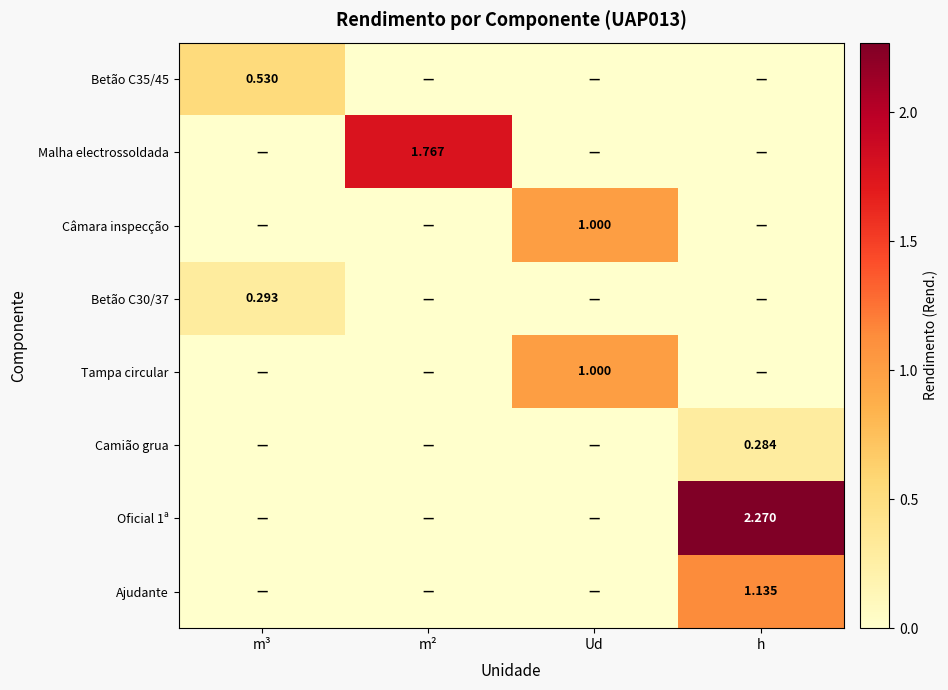

At Ud, list the series in order from largest to smallest.

Câmara inspecção, Tampa circular, Betão C35/45, Malha electrossoldada, Betão C30/37, Camião grua, Oficial 1ª, Ajudante